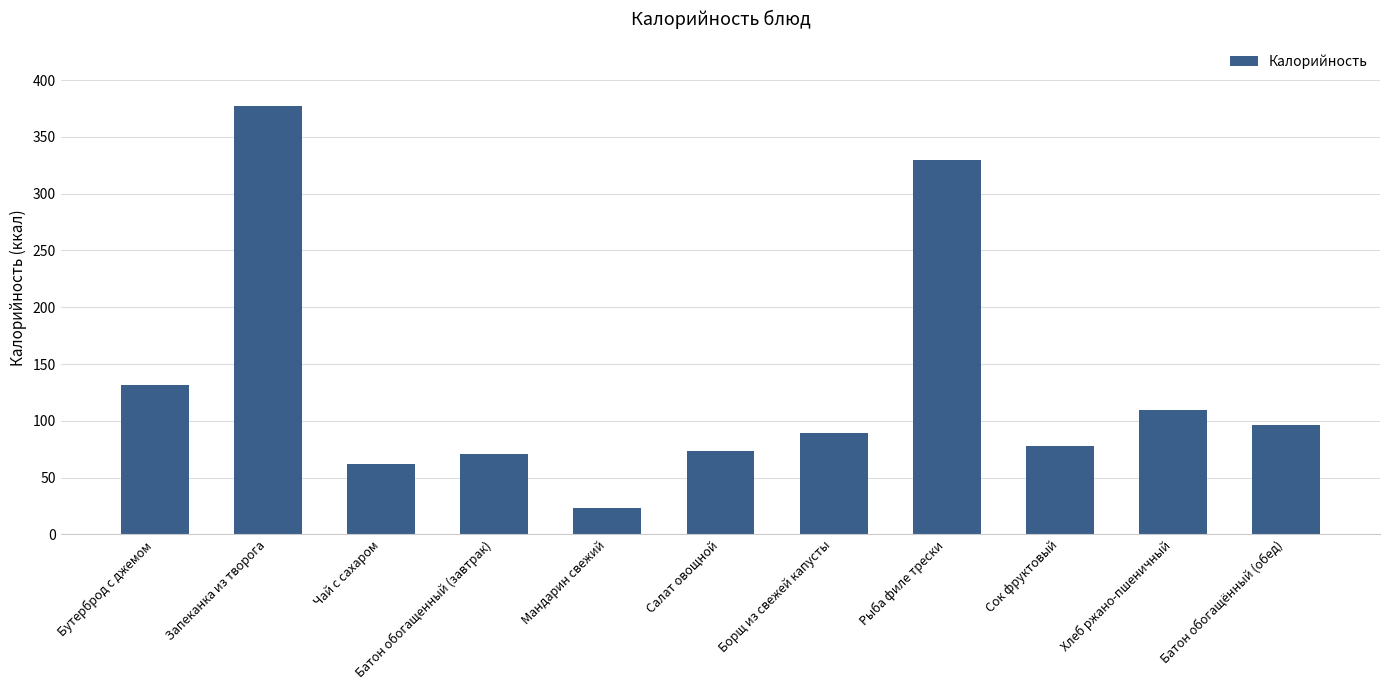

The chart shows a value of 329.3 at Рыба филе трески. True or false?

True